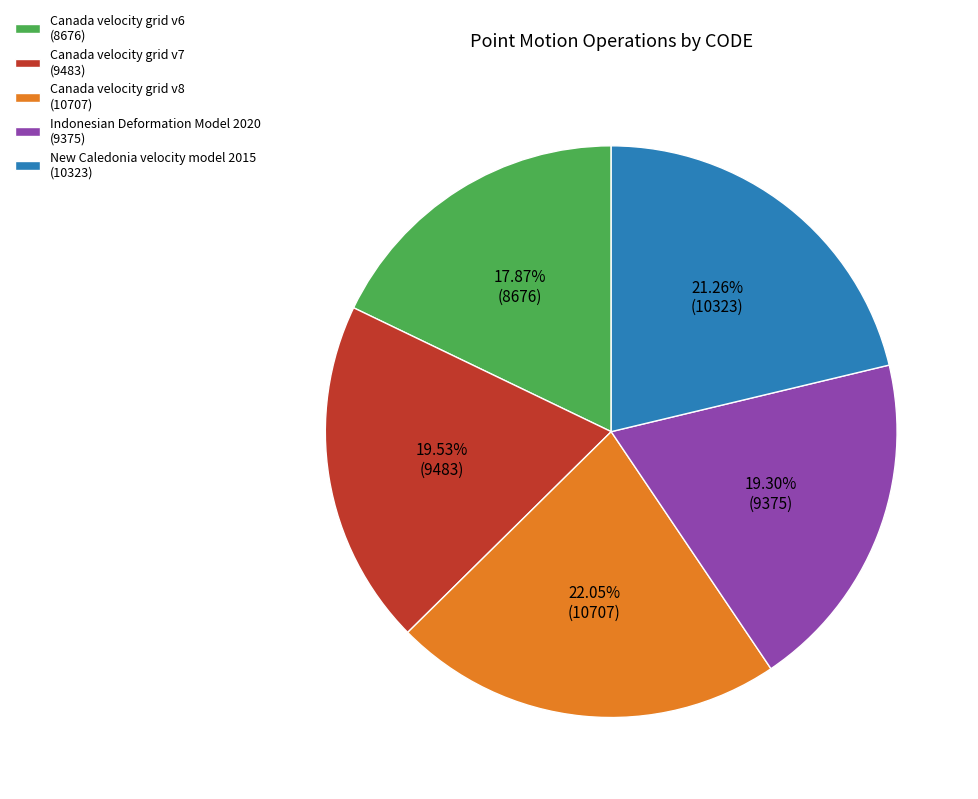

What percentage is the New Caledonia velocity model 2015 slice, to the nearest percent?

21%